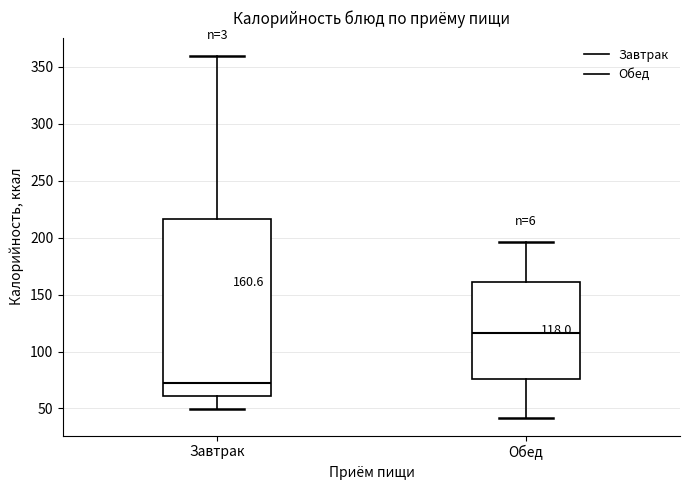

Which box has the lowest median line?

Завтрак